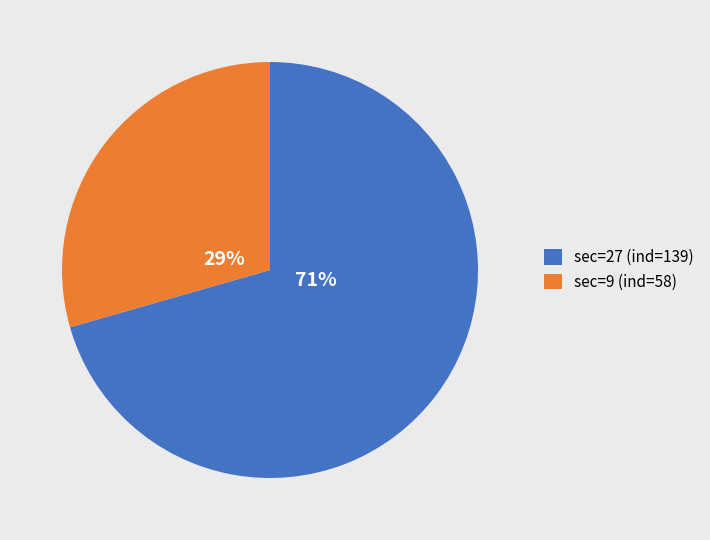

Between sec=9 (ind=58) and sec=27 (ind=139), which is larger?

sec=27 (ind=139)